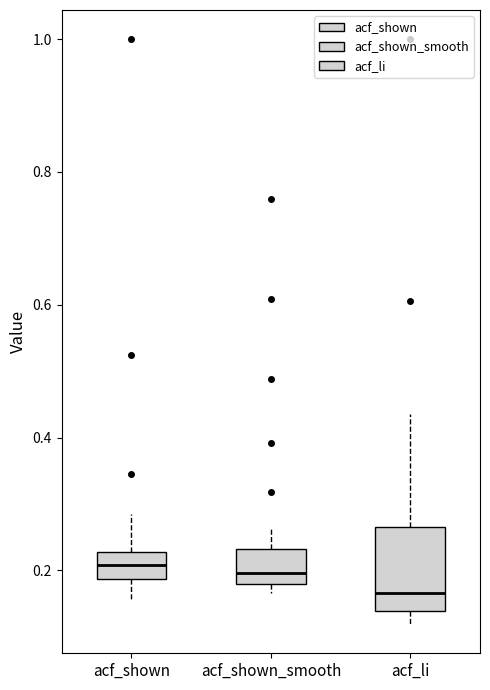

Reading left to right, transcribe this box plot: for each box, give where its median line is, the range the box spans, and where its two whiskers end, as read against the y-axis. The values are not printed on the chart, so give them approximately, as read against the axis.

acf_shown: median 0.20, box 0.18 to 0.22, whiskers 0.16 to 0.28
acf_shown_smooth: median 0.20, box 0.18 to 0.24, whiskers 0.16 to 0.26
acf_li: median 0.16, box 0.14 to 0.26, whiskers 0.12 to 0.44